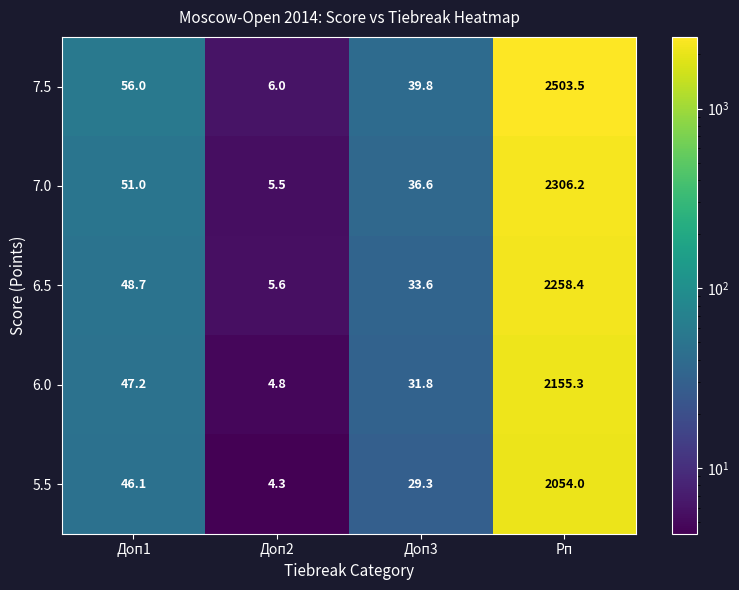

True or false: 6.5 has a value of 516.4 at Рп.

False